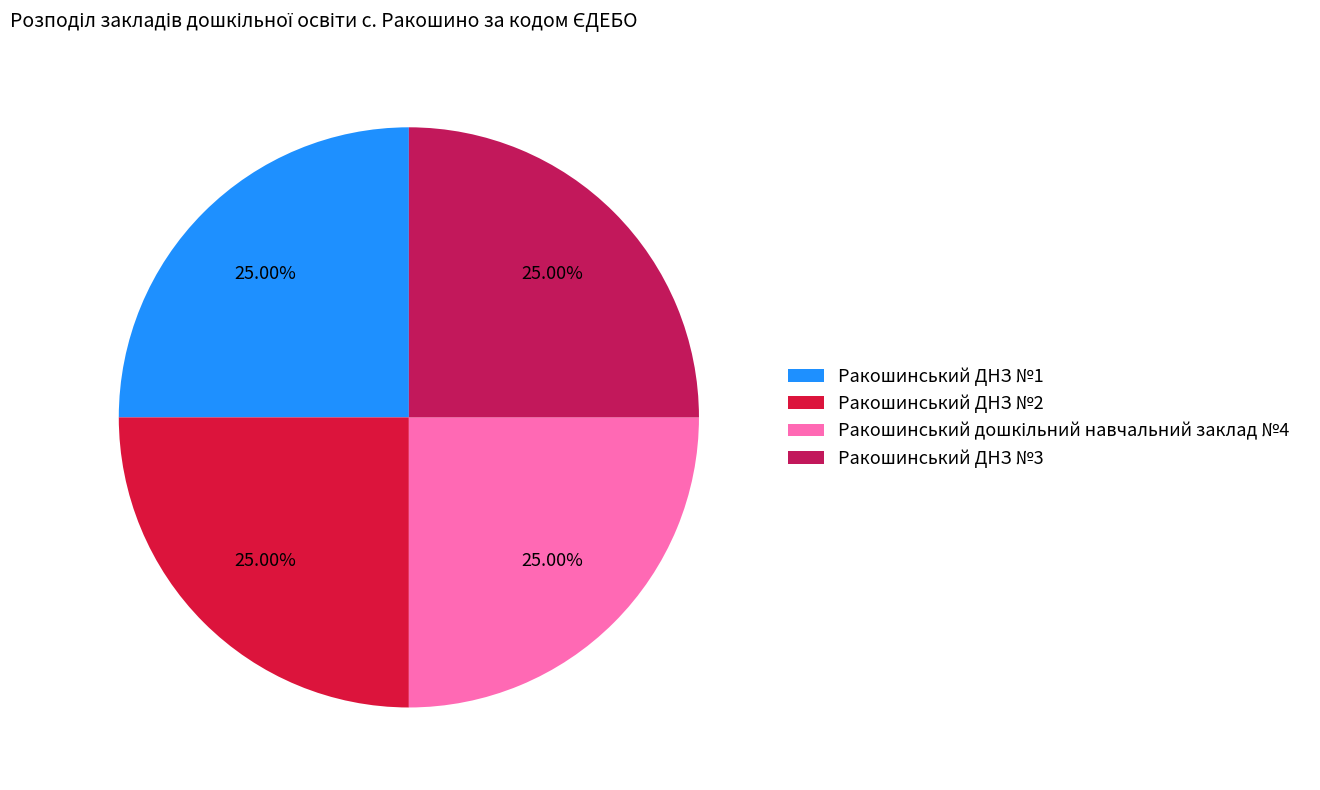

How many slices are in this pie chart?

4